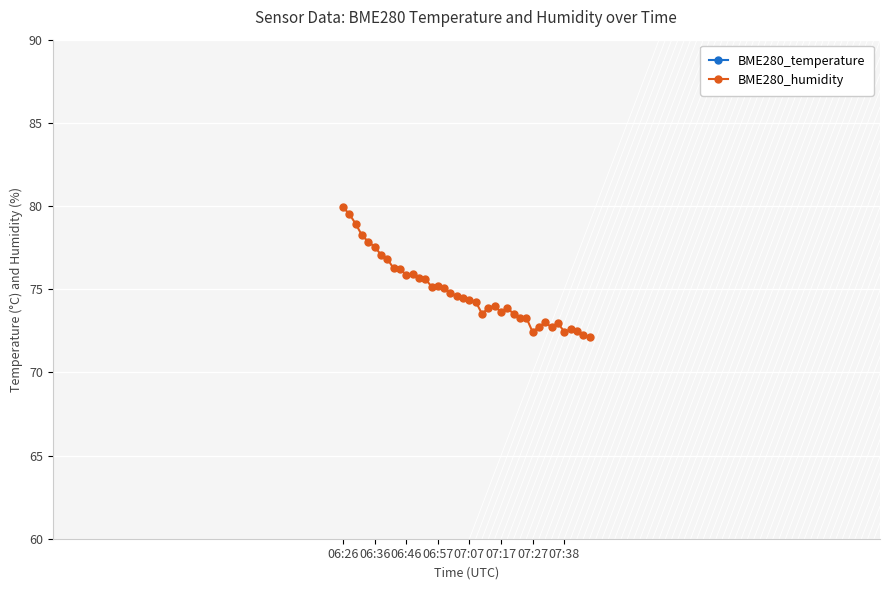

Rank the series by their average value, from lowest to highest.

BME280_temperature, BME280_humidity